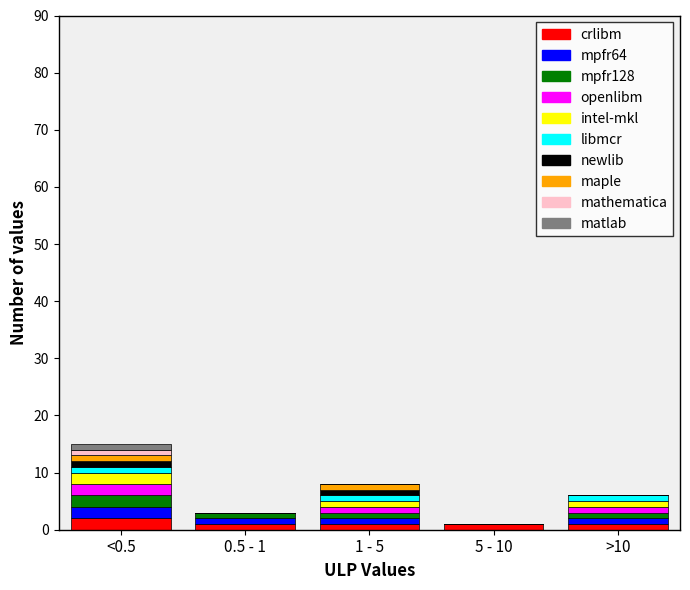

Does the chart contain stacked bars?

Yes